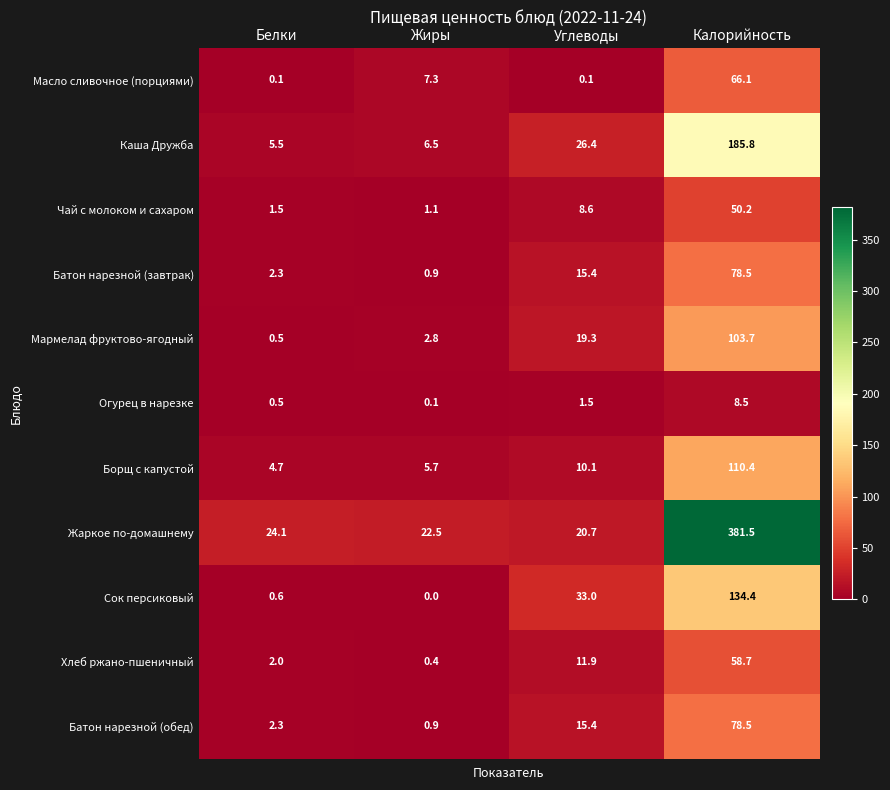

True or false: Мармелад фруктово-ягодный has a value of 0.5 at Белки.

True